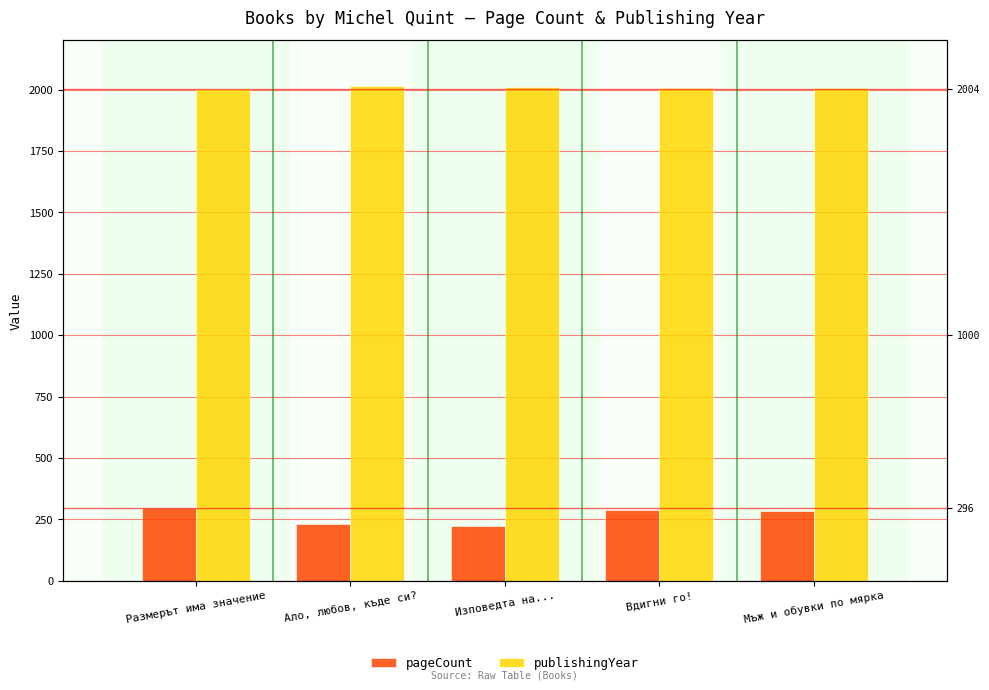

How many data points in publishingYear are above 2006?

2